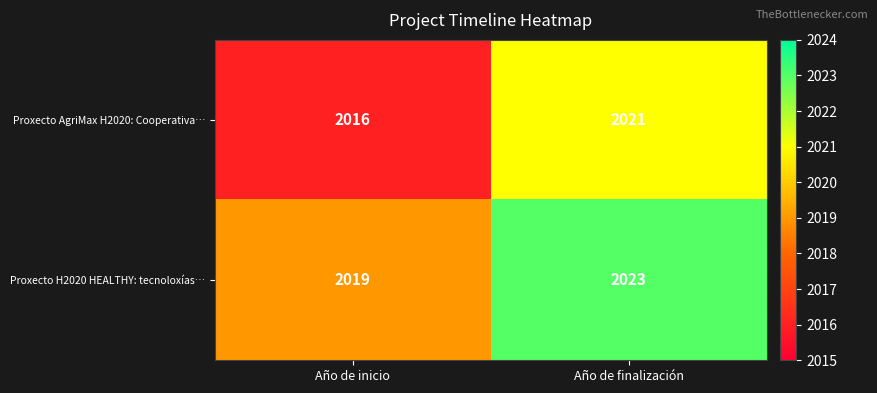

What is the spread (max minus min) of values at Año de finalización?

2